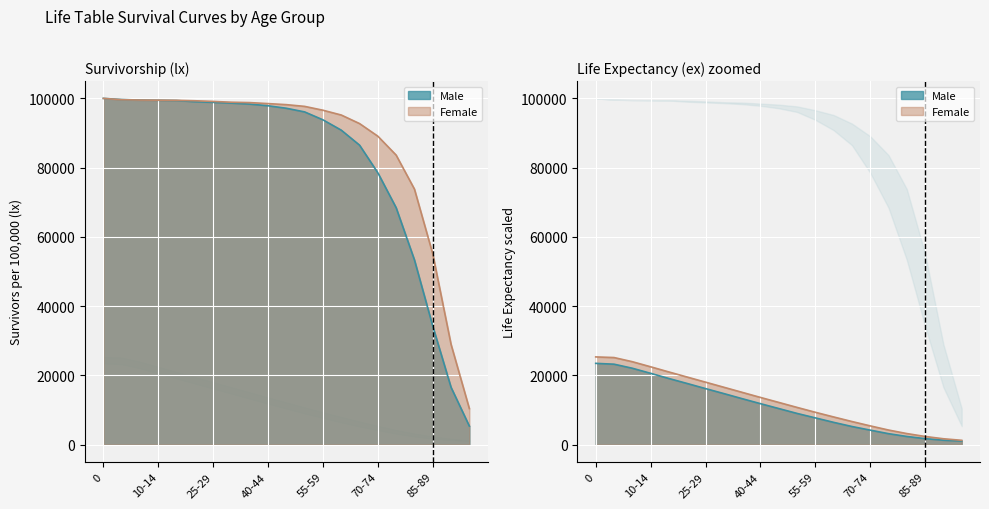

The value of Male ex at 65-69 is 5220. True or false?

True